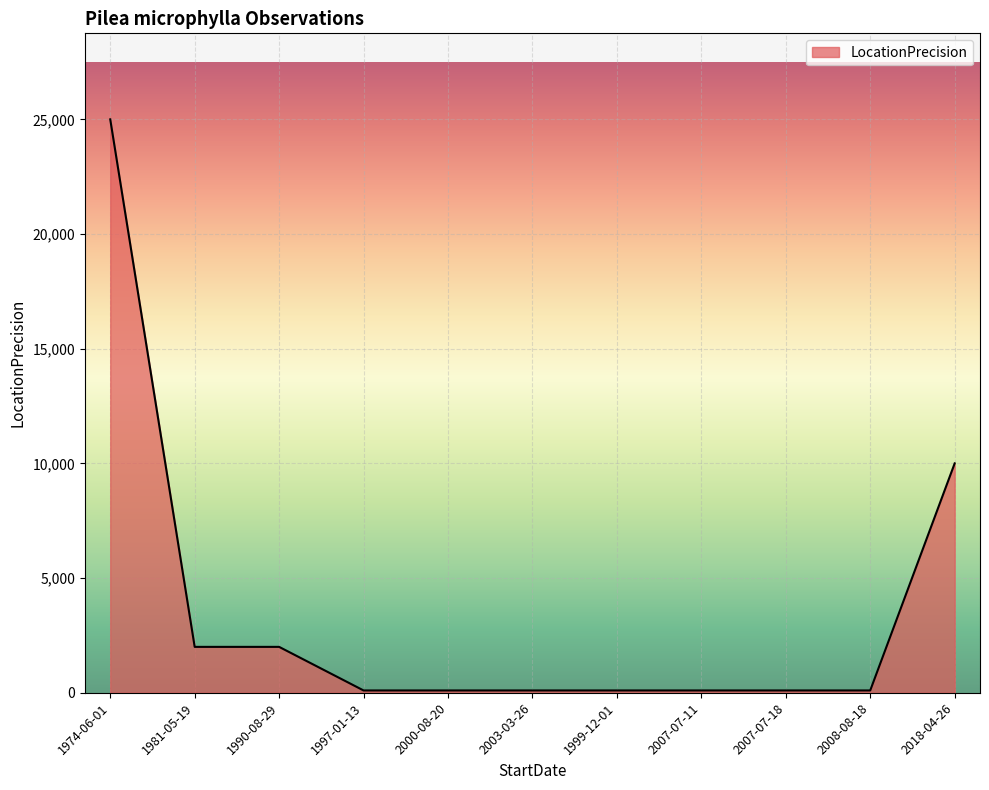

What is the difference between the maximum and minimum values?

24900